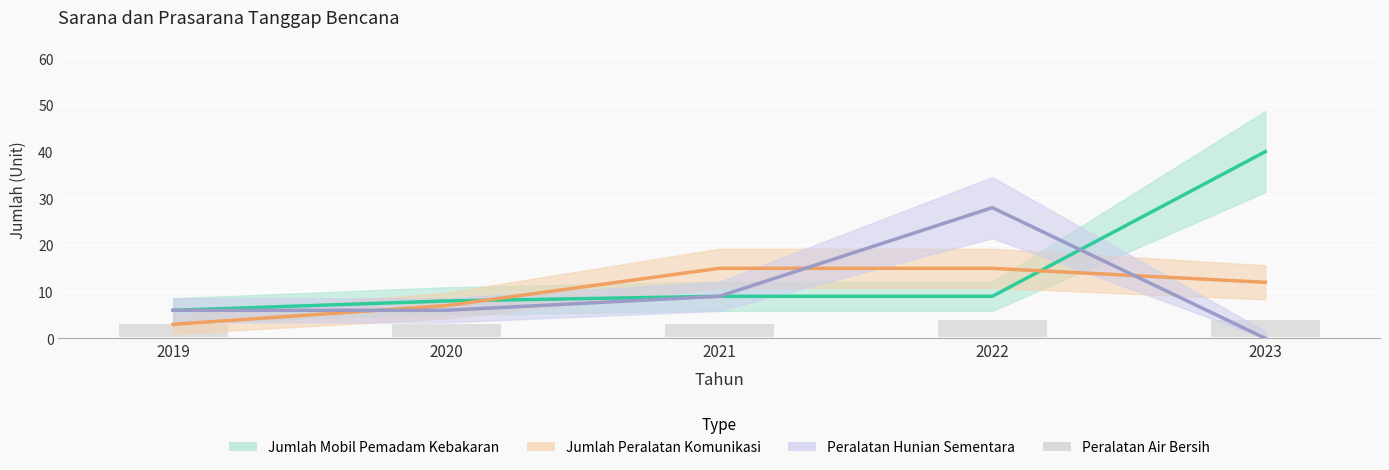

Is it true that Peralatan Air Bersih equals 3 at 2019?

True